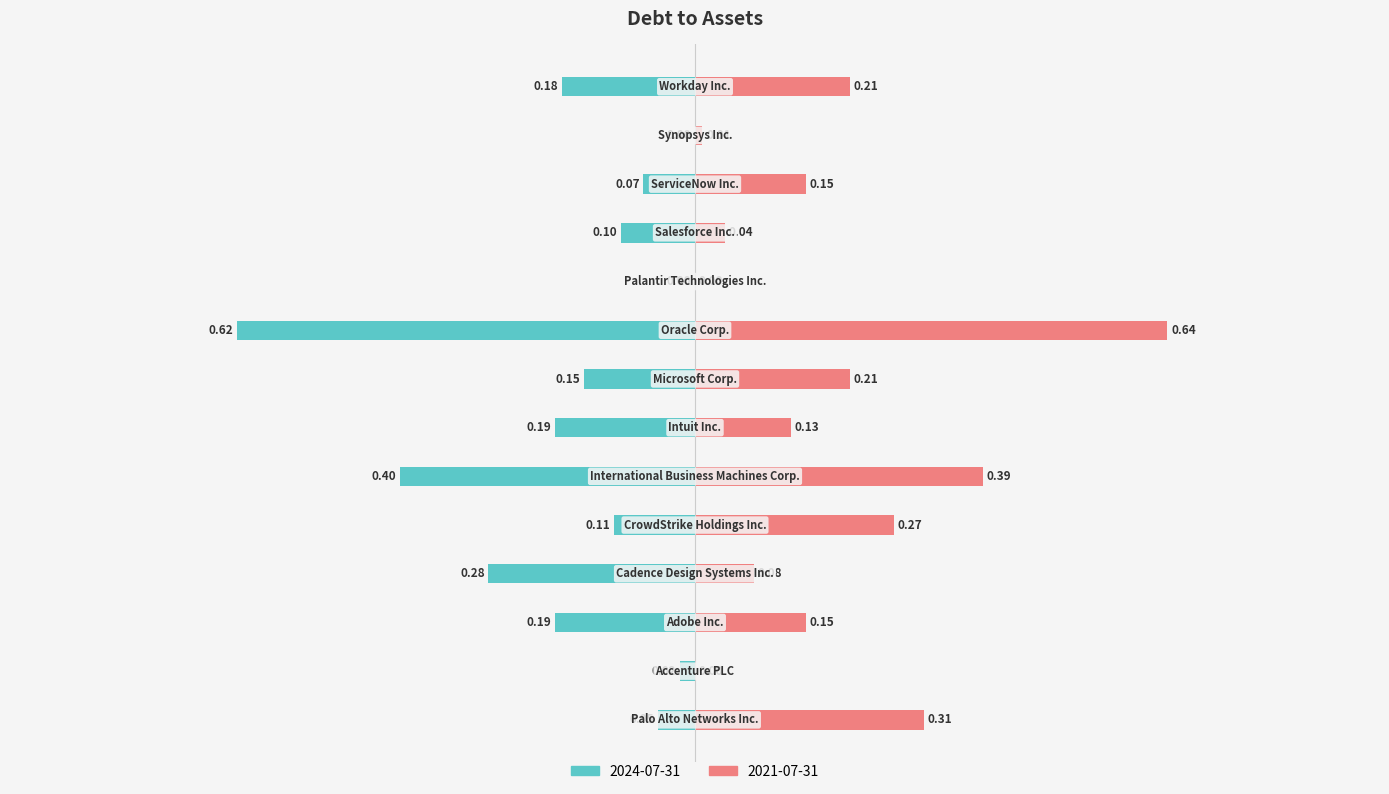

The value of 2021-07-31 at International Business Machines Corp. is 0.4. True or false?

True